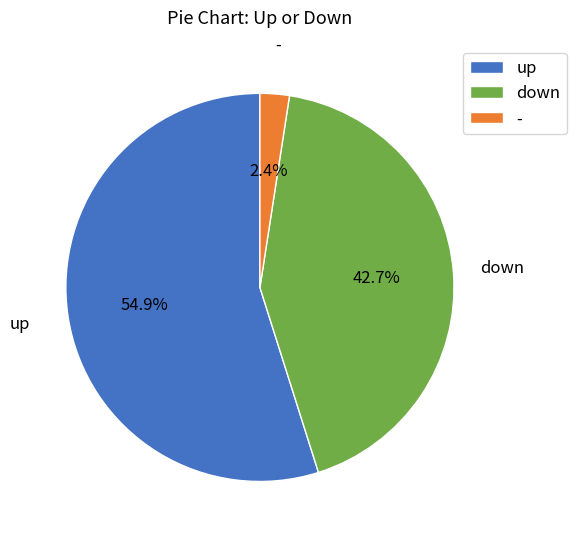

Which slice is the smallest?

-